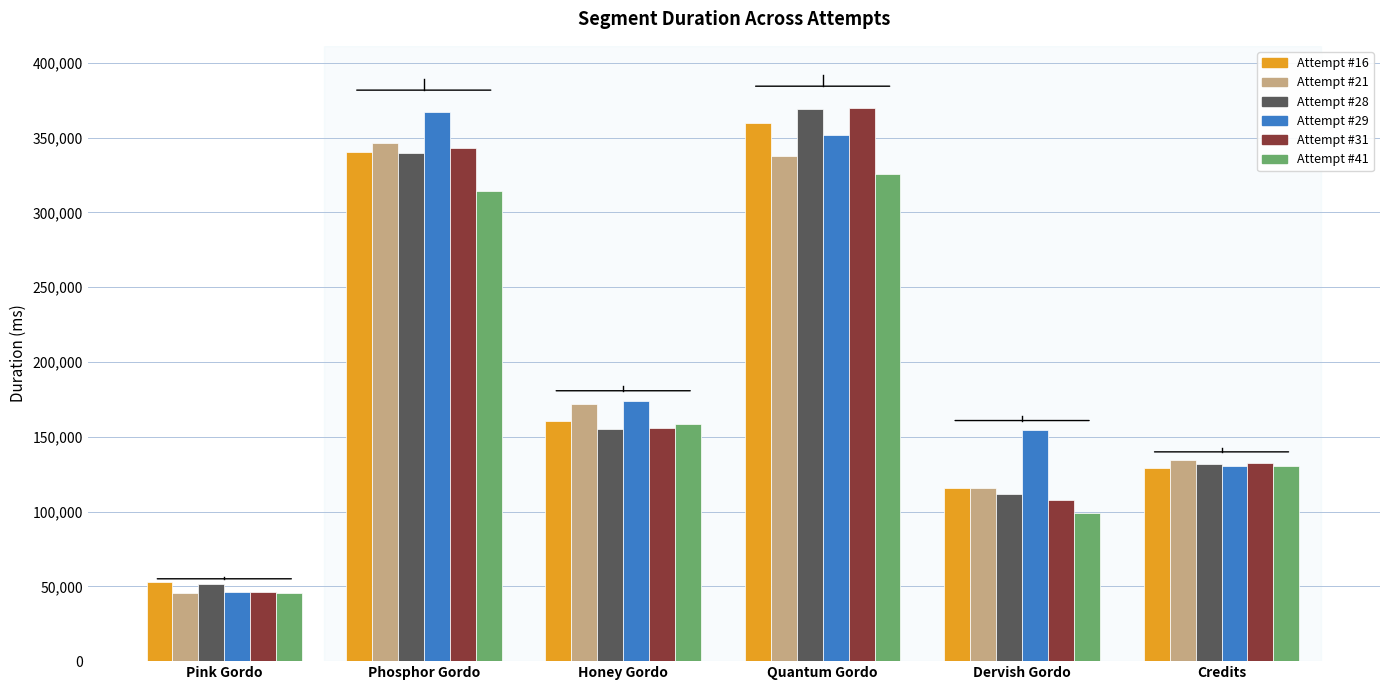

What is the total value across all series at Quantum Gordo?

2113787